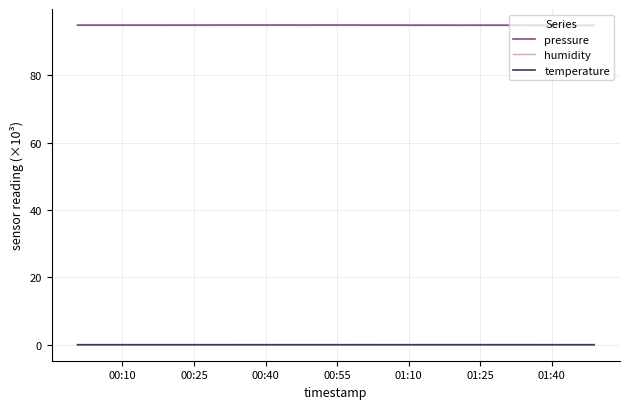

True or false: pressure and humidity intersect in this chart.

False